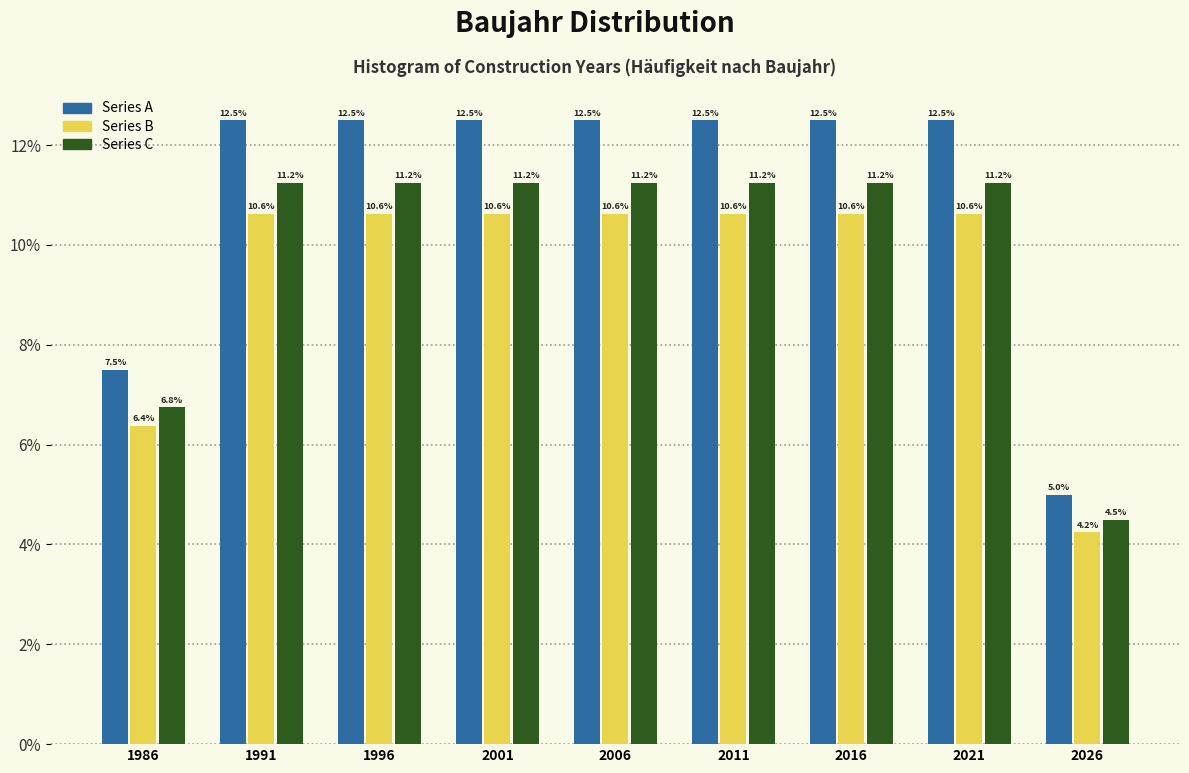

Reading left to right, transcribe this chart: for each range on the x-axis, give the height of each series' bar.

1983.5 to 1988.5: Series A=7.5	Series B=6.4	Series C=6.8
1988.5 to 1993.5: Series A=12.5	Series B=10.6	Series C=11.2
1993.5 to 1998.5: Series A=12.5	Series B=10.6	Series C=11.2
1998.5 to 2003.5: Series A=12.5	Series B=10.6	Series C=11.2
2003.5 to 2008.5: Series A=12.5	Series B=10.6	Series C=11.2
2008.5 to 2013.5: Series A=12.5	Series B=10.6	Series C=11.2
2013.5 to 2018.5: Series A=12.5	Series B=10.6	Series C=11.2
2018.5 to 2023.5: Series A=12.5	Series B=10.6	Series C=11.2
2023.5 to 2028.5: Series A=5.0	Series B=4.2	Series C=4.5